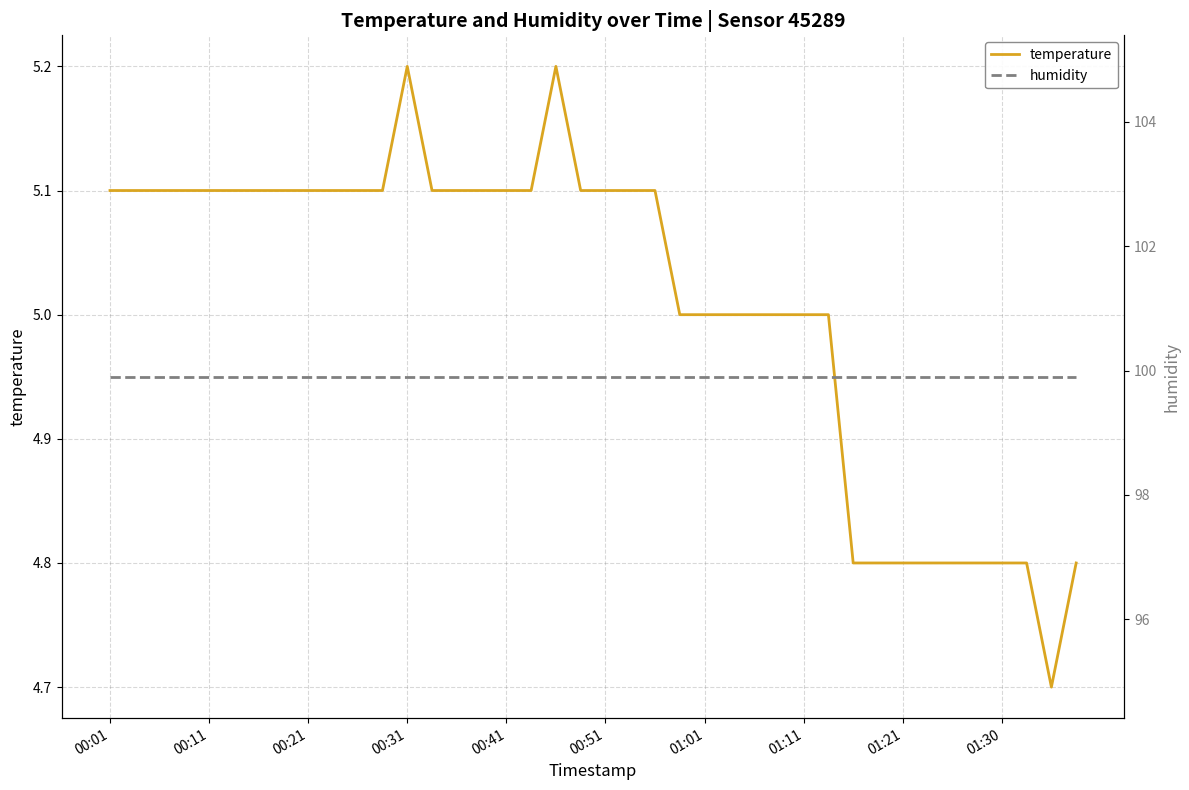

At how many categories does at least one series exceed 43?

40